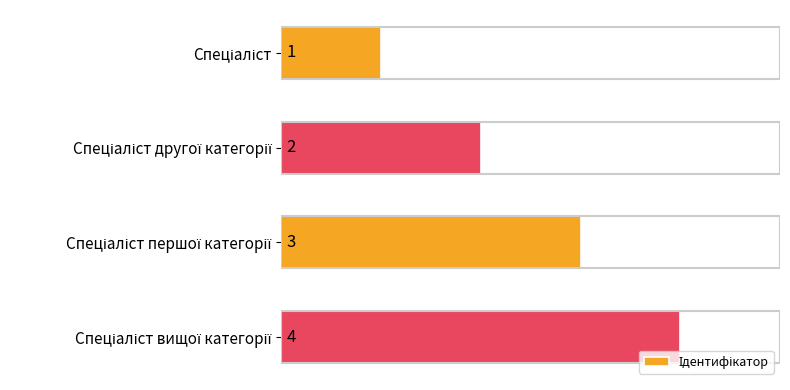

What is the value of the 2nd bar from the top?

2